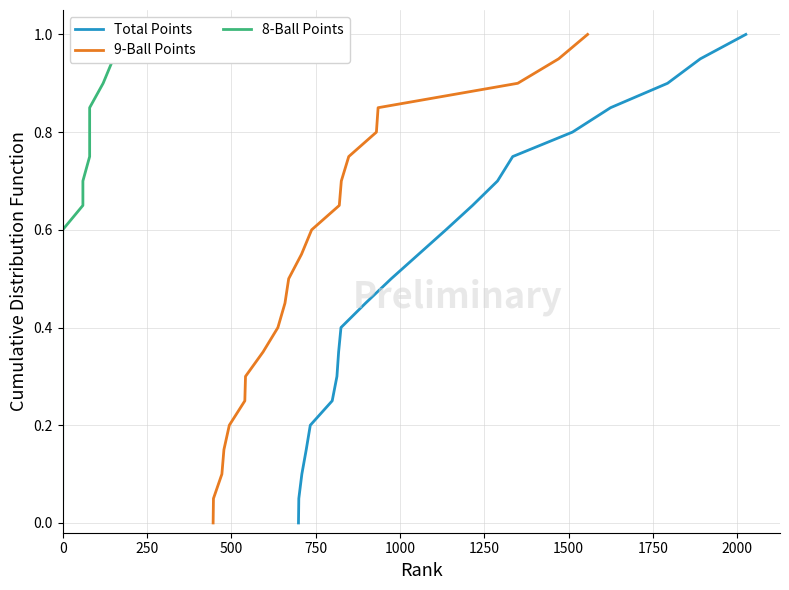

True or false: 9-Ball Points has more than 0 interior local peaks.

False